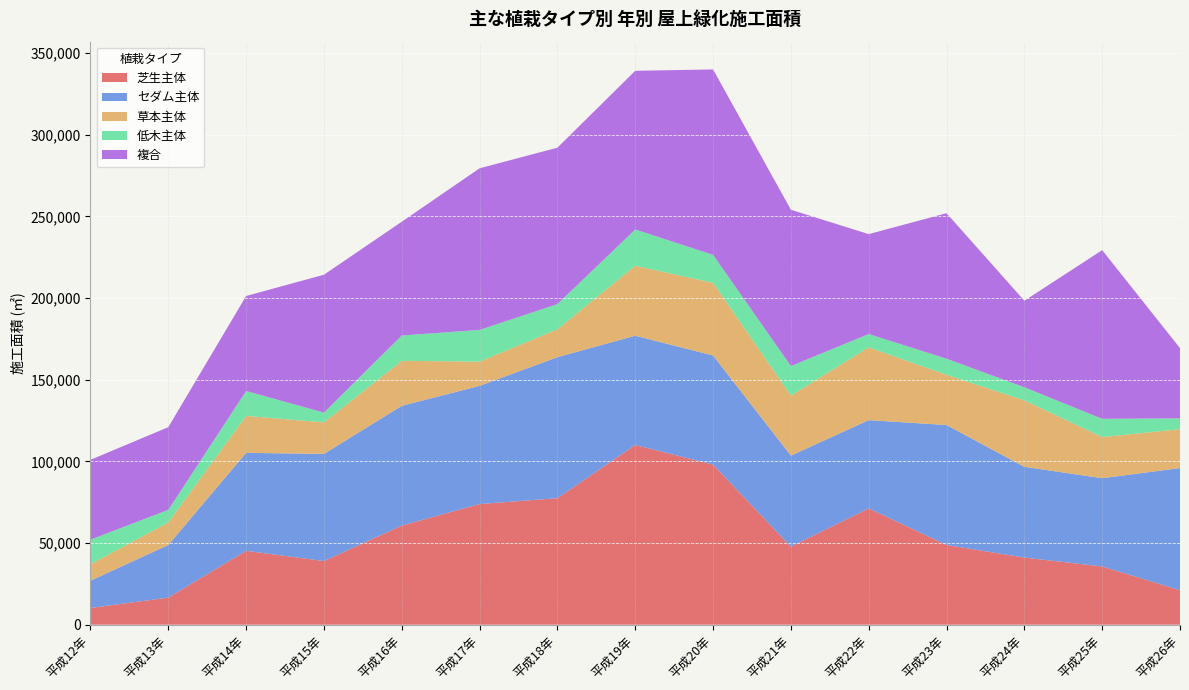

Reading left to right, list all the values displayed in this chart.

芝生主体: 平成12年=10229.0	平成13年=16575.0	平成14年=45223.0	平成15年=38961.7	平成16年=60665.5	平成17年=73854.0	平成18年=77447.3	平成19年=110018.0	平成20年=98011.0	平成21年=47743.8	平成22年=71215.7	平成23年=48805.0	平成24年=41090.5	平成25年=35649.1	平成26年=21112.0
セダム主体: 平成12年=16699.7	平成13年=32236.1	平成14年=59974.8	平成15年=65608.8	平成16年=73334.7	平成17年=72366.0	平成18年=86337.3	平成19年=66915.2	平成20年=66812.2	平成21年=55765.6	平成22年=54022.3	平成23年=73438.6	平成24年=55571.1	平成25年=54034.8	平成26年=74770.5
草本主体: 平成12年=10055.0	平成13年=13805.0	平成14年=22644.0	平成15年=19279.5	平成16年=27544.0	平成17年=14845.0	平成18年=17056.1	平成19年=42837.0	平成20年=44498.2	平成21年=36755.0	平成22年=44561.0	平成23年=30739.5	平成24年=40681.0	平成25年=25180.5	平成26年=23806.0
低木主体: 平成12年=15070.0	平成13年=7679.0	平成14年=15235.0	平成15年=5981.0	平成16年=15514.6	平成17年=19415.0	平成18年=15454.0	平成19年=22201.0	平成20年=17104.0	平成21年=18096.0	平成22年=8142.0	平成23年=9861.0	平成24年=8020.0	平成25年=11168.0	平成26年=6643.0
複合: 平成12年=48897.0	平成13年=50634.0	平成14年=58174.0	平成15年=84445.0	平成16年=69666.2	平成17年=98958.3	平成18年=95765.4	平成19年=97167.0	平成20年=113548.0	平成21年=95700.0	平成22年=61195.8	平成23年=89111.0	平成24年=52978.0	平成25年=103292.0	平成26年=42997.4